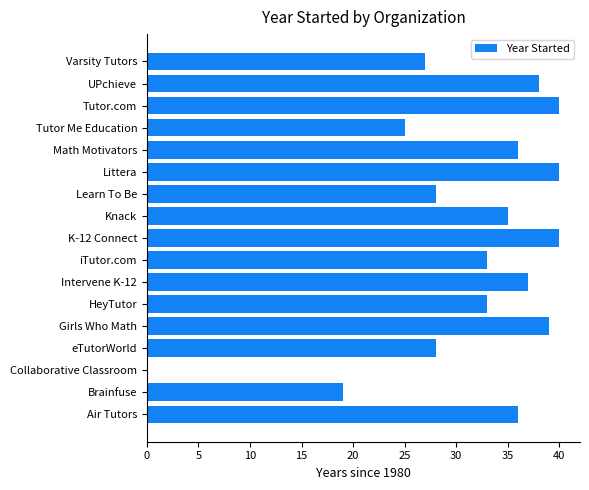

What is the sum of the values at Tutor Me Education and Tutor.com?

65